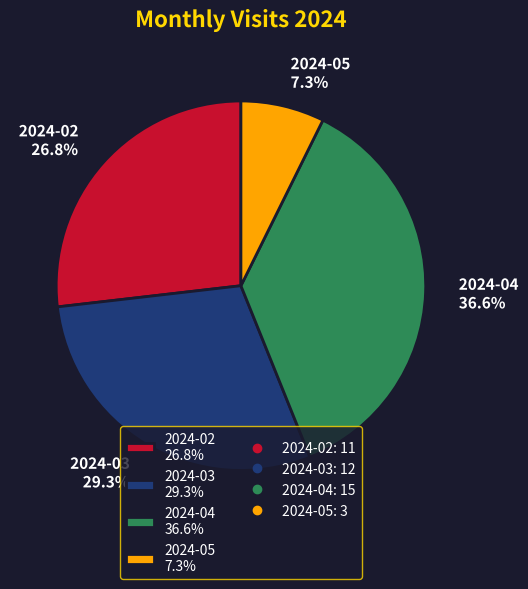

How many slices are in this pie chart?

4